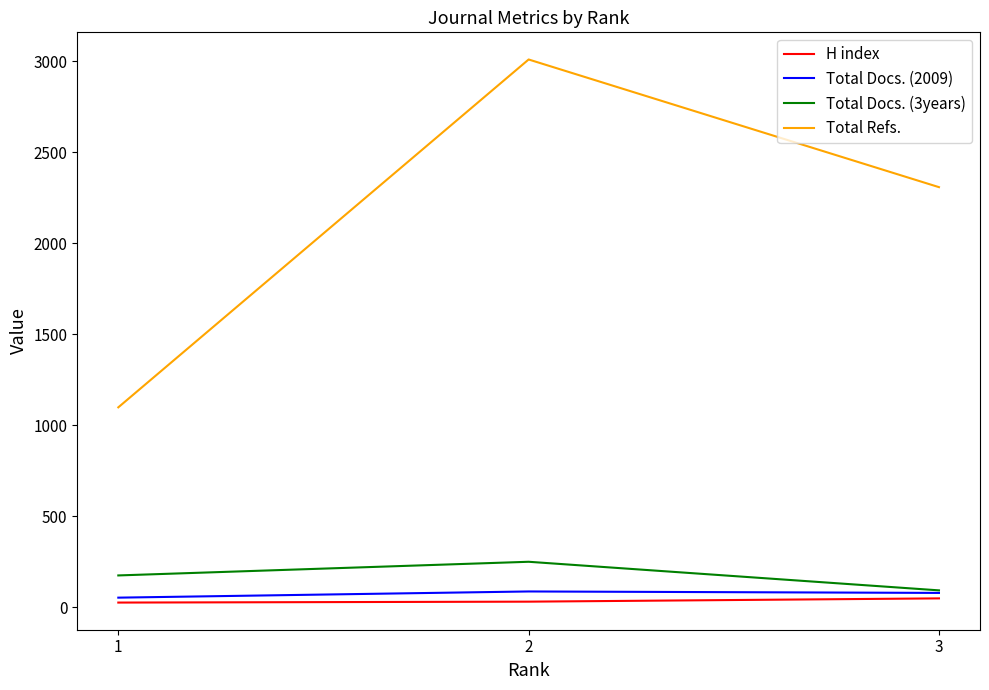

What is the approximate value of Total Docs. (2009) at 2?

88